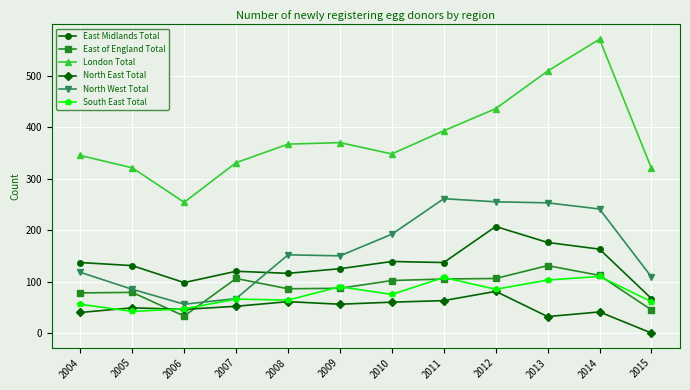

What is the spread (max minus min) of values at 2005?

279